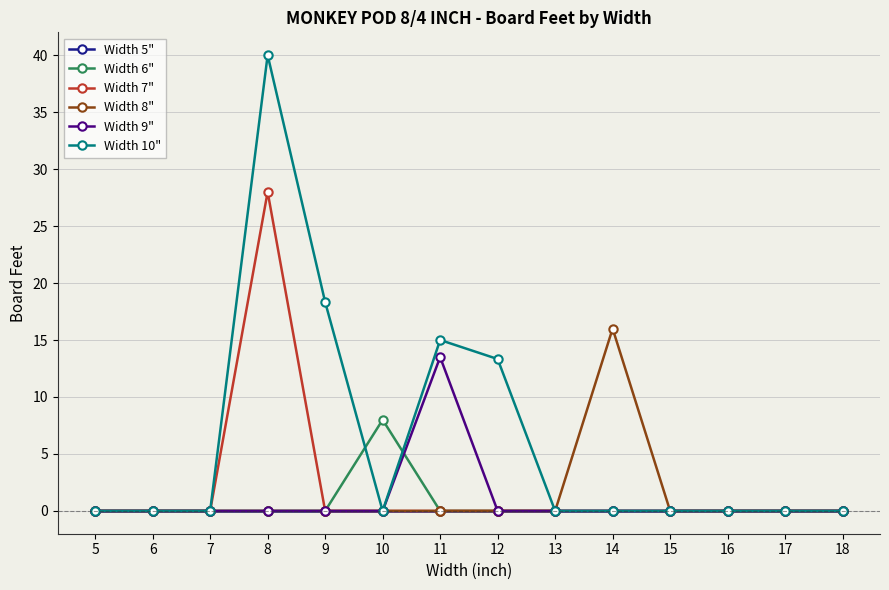

Which category has the highest value across all series?

8